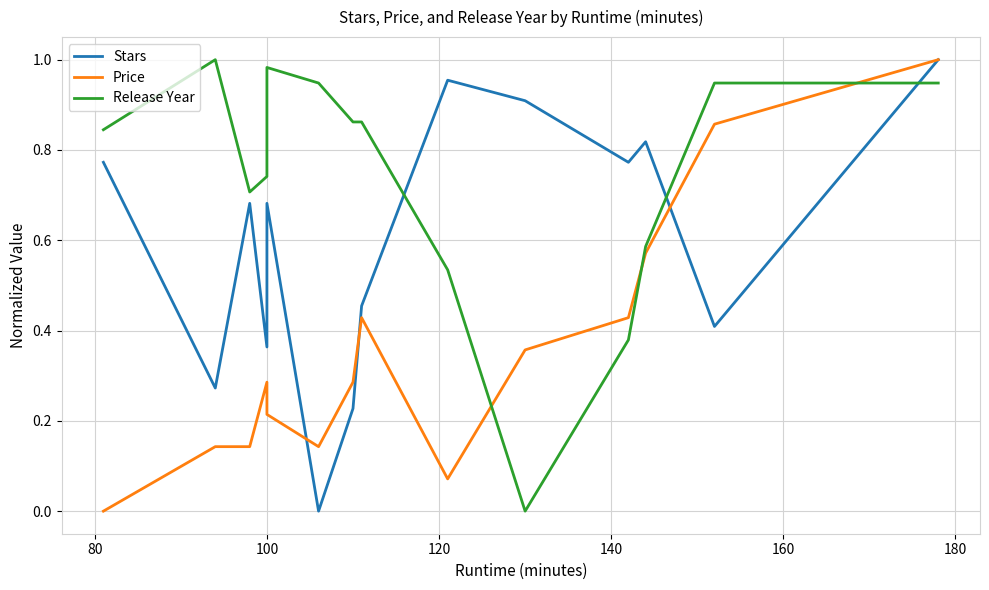

What is the value of the Price point at the 12th from the left?

0.6